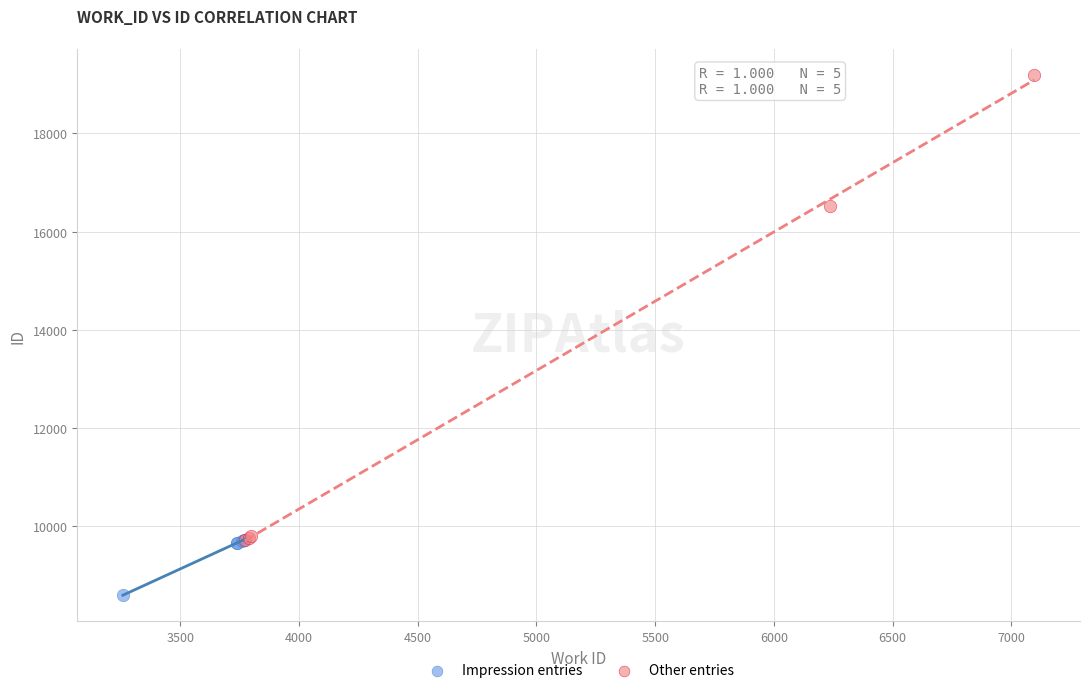

Which series contains the lowest Y value?

Impression entries